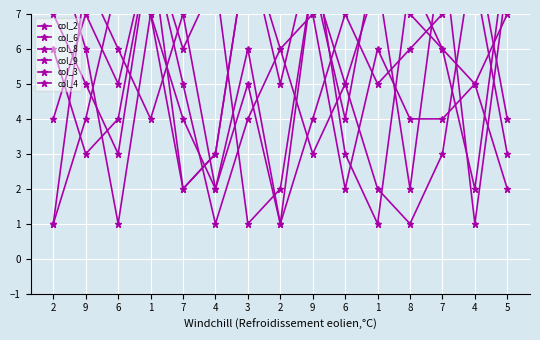

How many distinct data groups are displayed?

6